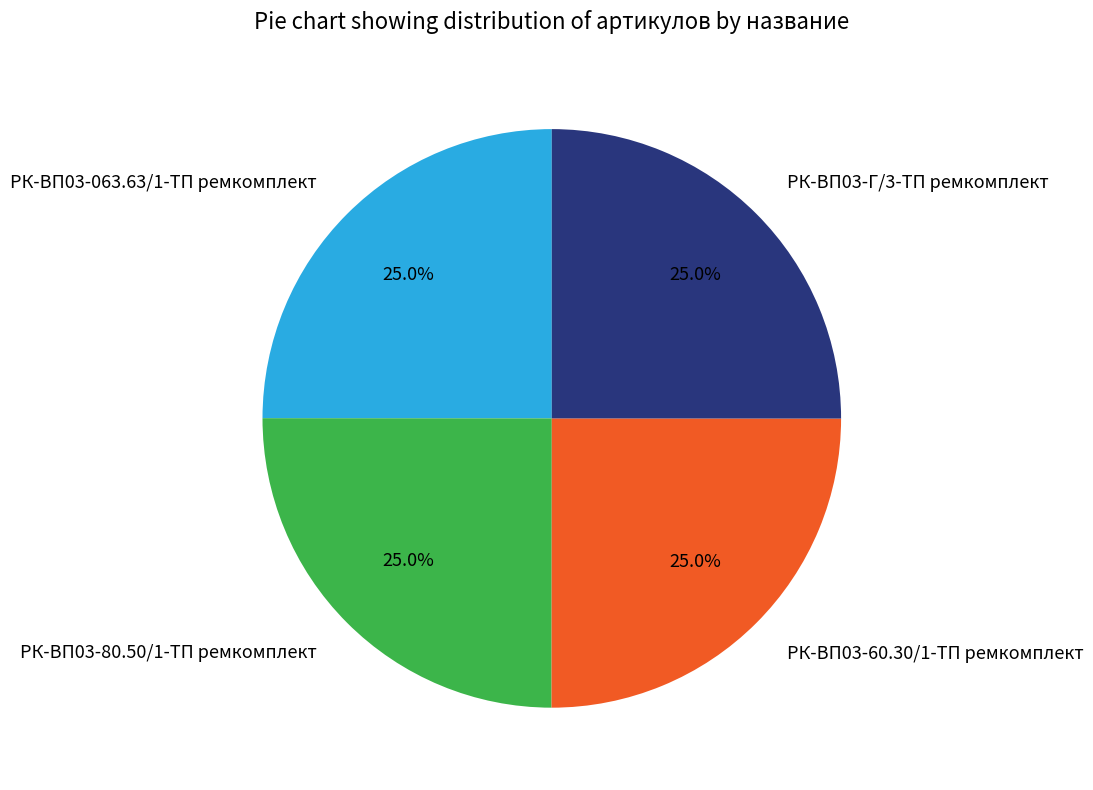

Is there a majority slice in this chart?

No